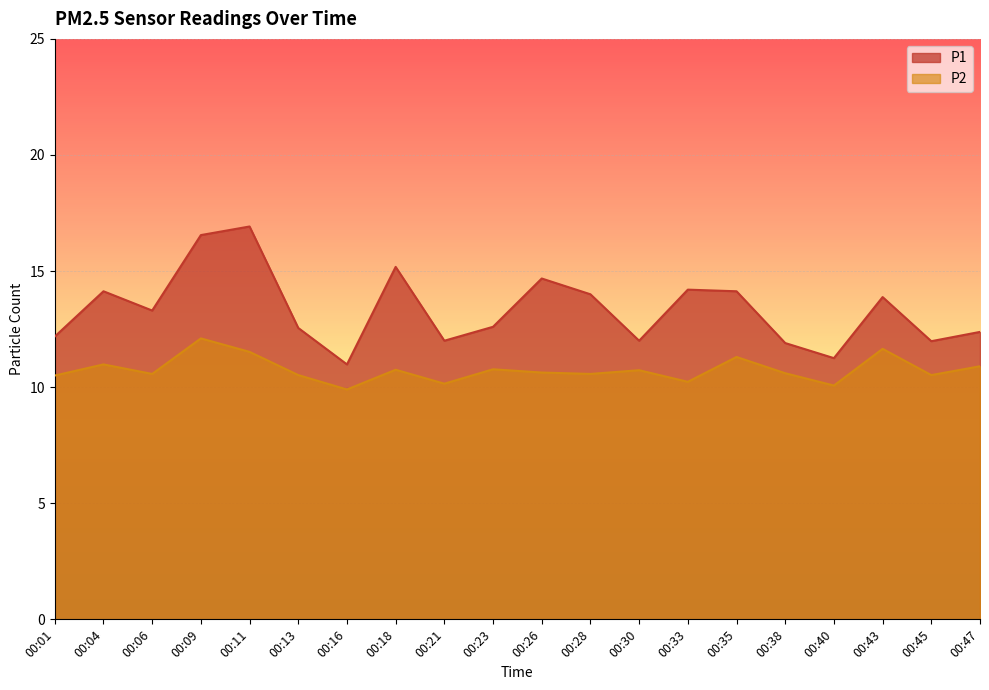

Which category has the lowest value across all series?

00:16